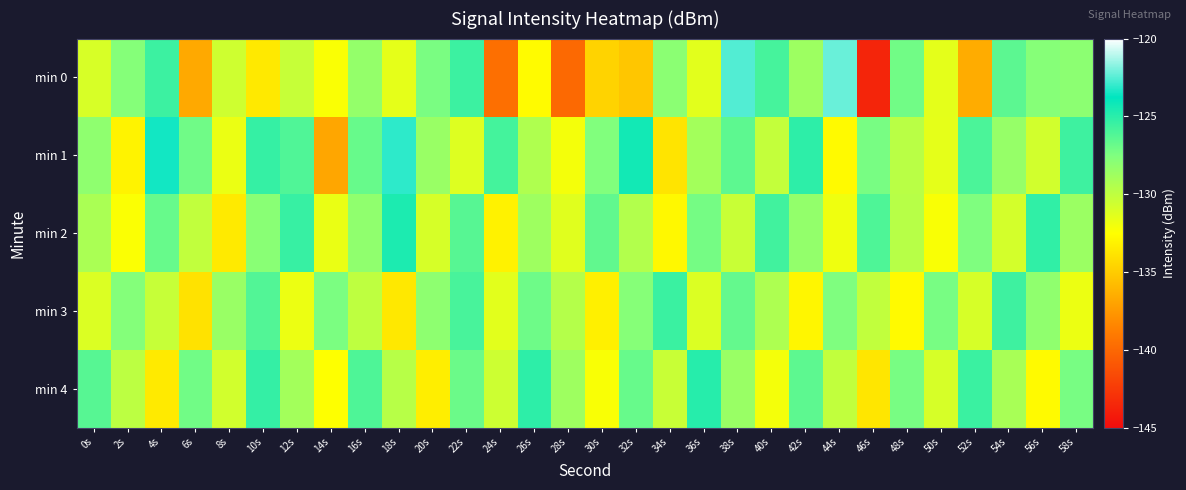

Reading right to left, list all the values displayed in this chart.

min 0: 58s=-128.0	56s=-127.8	54s=-126.5	52s=-136.5	50s=-131.5	48s=-127.1	46s=-143.6	44s=-122.2	42s=-128.6	40s=-125.9	38s=-122.6	36s=-131.4	34s=-128.0	32s=-135.3	30s=-134.6	28s=-140.0	26s=-132.7	24s=-139.6	22s=-125.5	20s=-127.4	18s=-131.5	16s=-128.3	14s=-132.3	12s=-130.3	10s=-133.6	8s=-130.6	6s=-136.7	4s=-125.6	2s=-127.7	0s=-131.0
min 1: 58s=-125.6	56s=-130.7	54s=-128.4	52s=-126.0	50s=-131.5	48s=-129.8	46s=-127.3	44s=-132.7	42s=-125.1	40s=-130.2	38s=-126.5	36s=-128.9	34s=-133.8	32s=-124.3	30s=-127.6	28s=-132.1	26s=-129.4	24s=-125.8	22s=-131.2	20s=-128.5	18s=-123.1	16s=-126.8	14s=-136.8	12s=-126.1	10s=-125.3	8s=-131.7	6s=-127.1	4s=-123.5	2s=-133.1	0s=-128.1
min 2: 58s=-128.6	56s=-125.2	54s=-130.8	52s=-127.5	50s=-132.3	48s=-129.7	46s=-126.1	44s=-131.9	42s=-128.3	40s=-125.7	38s=-130.4	36s=-127.2	34s=-132.8	32s=-129.5	30s=-126.6	28s=-131.3	26s=-128.7	24s=-133.1	22s=-126.3	20s=-130.9	18s=-124.6	16s=-128.2	14s=-131.7	12s=-125.4	10s=-127.9	8s=-133.5	6s=-130.1	4s=-126.8	2s=-132.4	0s=-129.2
min 3: 58s=-131.8	56s=-128.2	54s=-125.6	52s=-130.9	50s=-127.3	48s=-132.7	46s=-130.1	44s=-127.5	42s=-132.9	40s=-129.3	38s=-126.7	36s=-131.1	34s=-125.5	32s=-127.8	30s=-133.2	28s=-129.6	26s=-127.0	24s=-131.4	22s=-125.9	20s=-128.1	18s=-133.6	16s=-130.0	14s=-127.4	12s=-131.8	10s=-126.2	8s=-128.5	6s=-133.9	4s=-130.3	2s=-127.7	0s=-131.1
min 4: 58s=-127.3	56s=-132.7	54s=-129.1	52s=-125.5	50s=-130.9	48s=-127.3	46s=-133.7	44s=-130.1	42s=-126.5	40s=-132.1	38s=-128.5	36s=-124.9	34s=-130.4	32s=-126.8	30s=-132.3	28s=-128.7	26s=-125.1	24s=-130.5	22s=-126.9	20s=-133.3	18s=-129.7	16s=-126.1	14s=-132.5	12s=-128.9	10s=-125.3	8s=-130.7	6s=-127.1	4s=-133.5	2s=-129.9	0s=-126.3